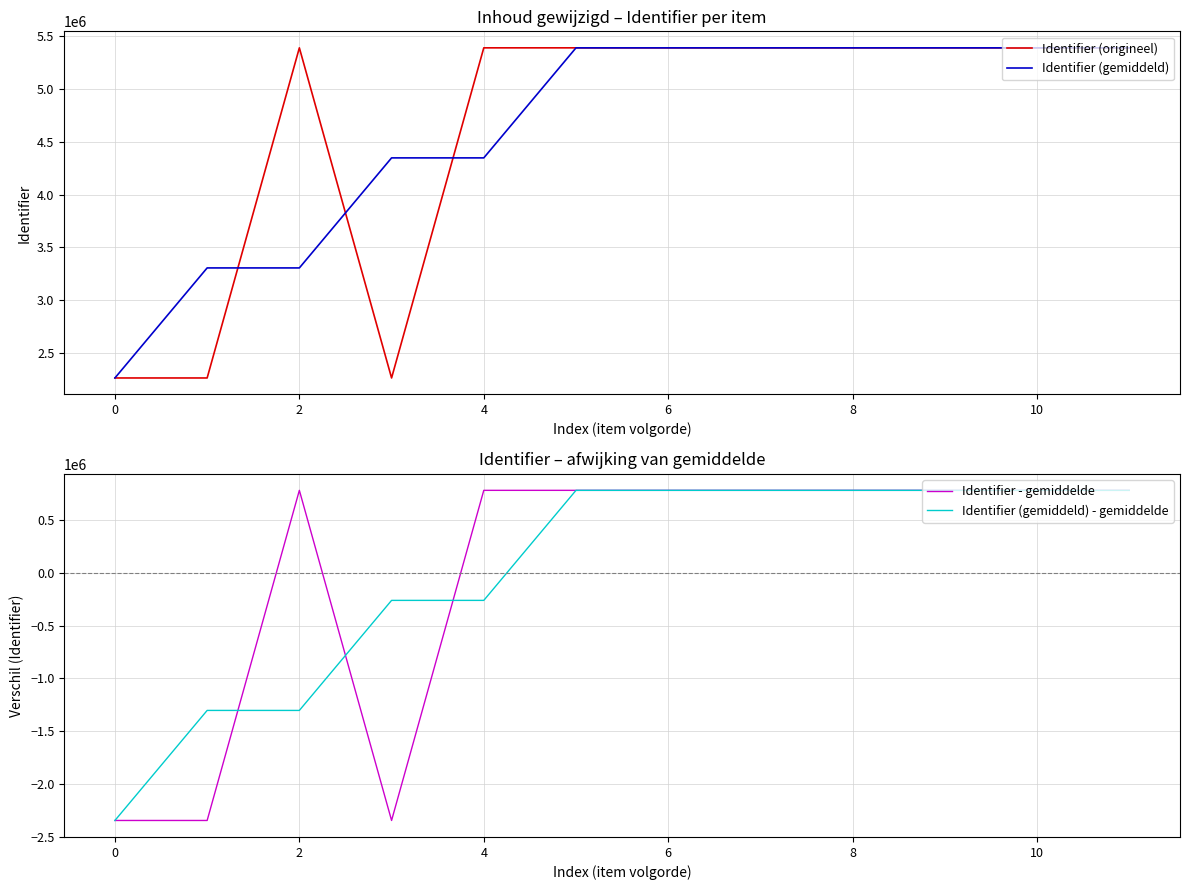

What is the highest value of the Identifier (gemiddeld) - gemiddelde series?

781834.3